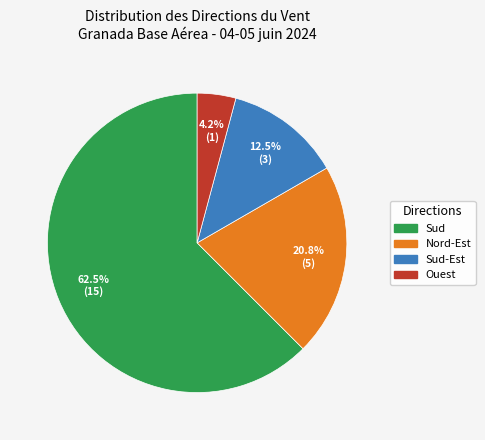

To the nearest percent, what is the difference between the largest and smallest slice percentages?

58%